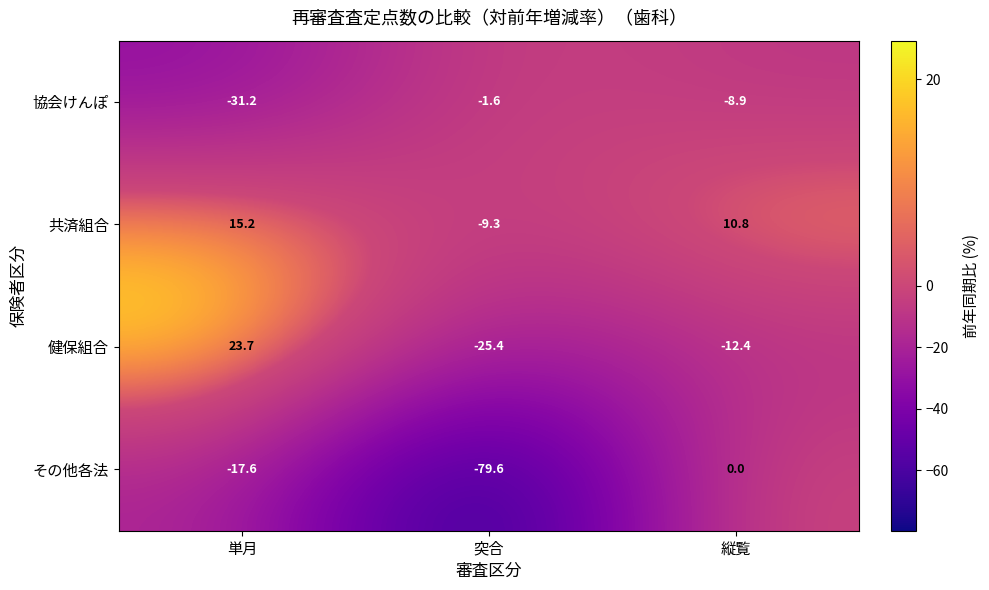

Reading left to right, transcribe all the data shown in this chart.

協会けんぽ: -31.2	-1.6	-8.9
共済組合: 15.2	-9.3	10.8
健保組合: 23.7	-25.4	-12.4
その他各法: -17.6	-79.6	0.0